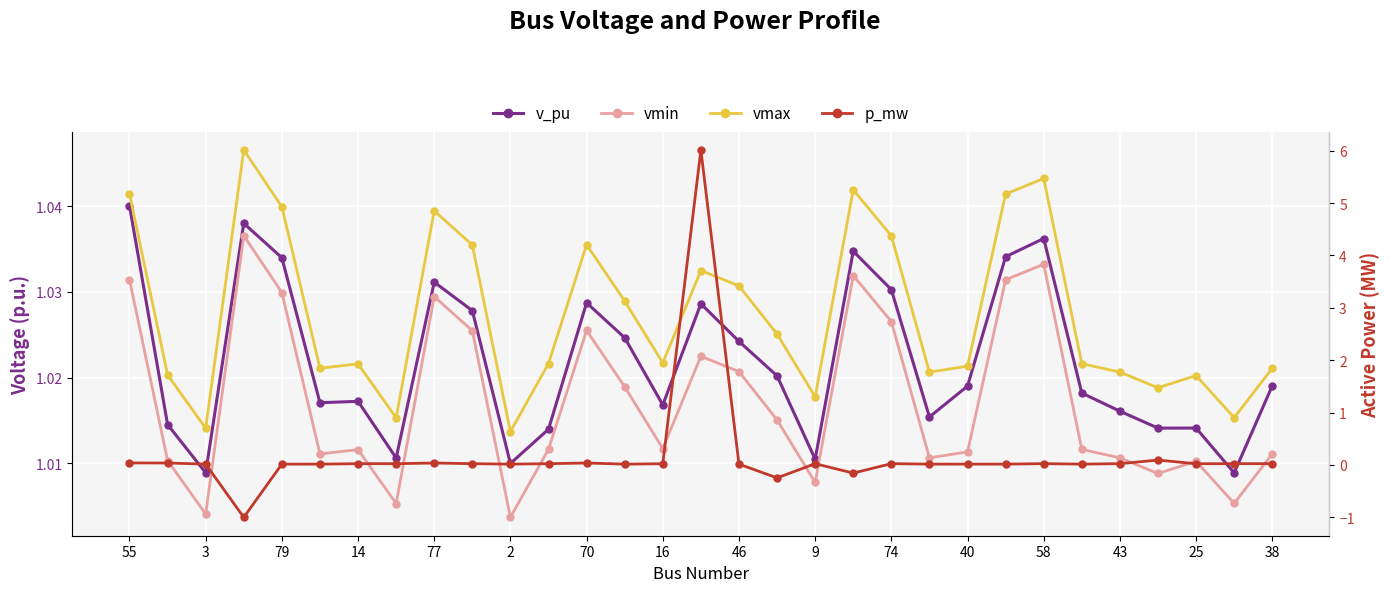

At 3, list the series in order from largest to smallest.

vmax, v_pu, vmin, p_mw